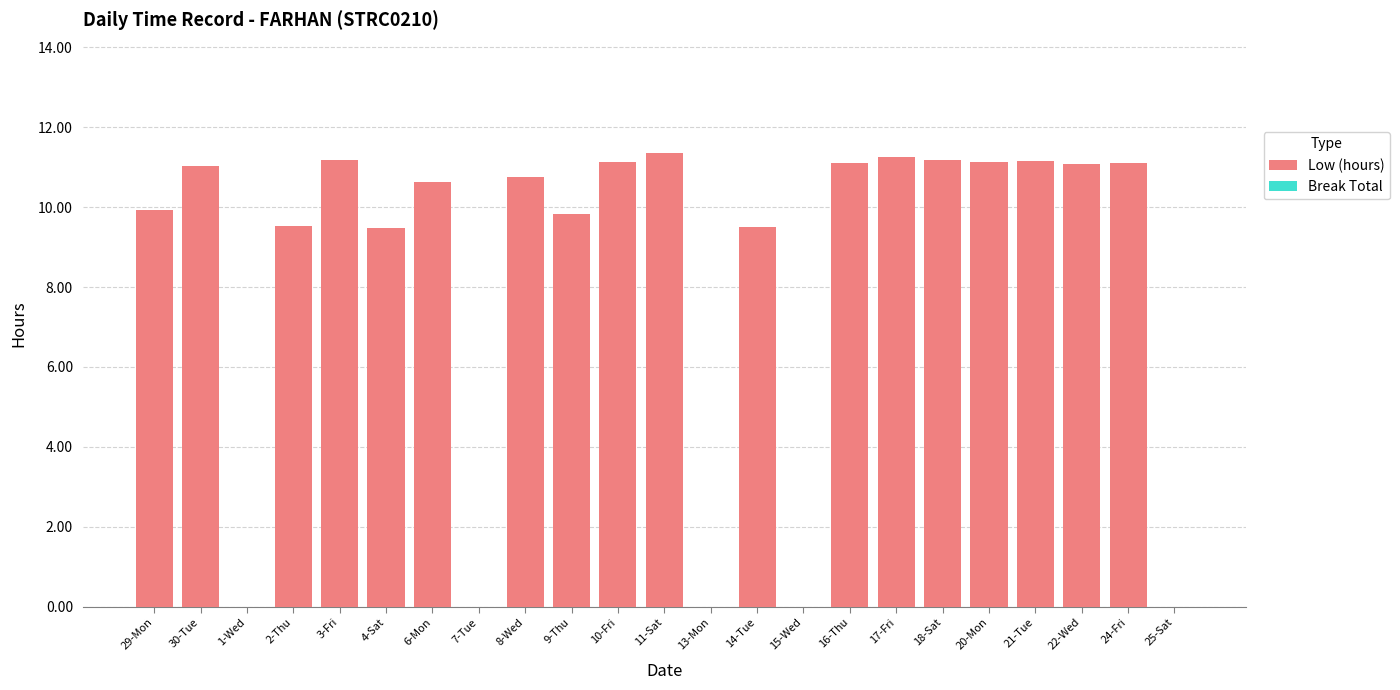

Which has a higher value, 11-Sat or 2-Thu?

11-Sat